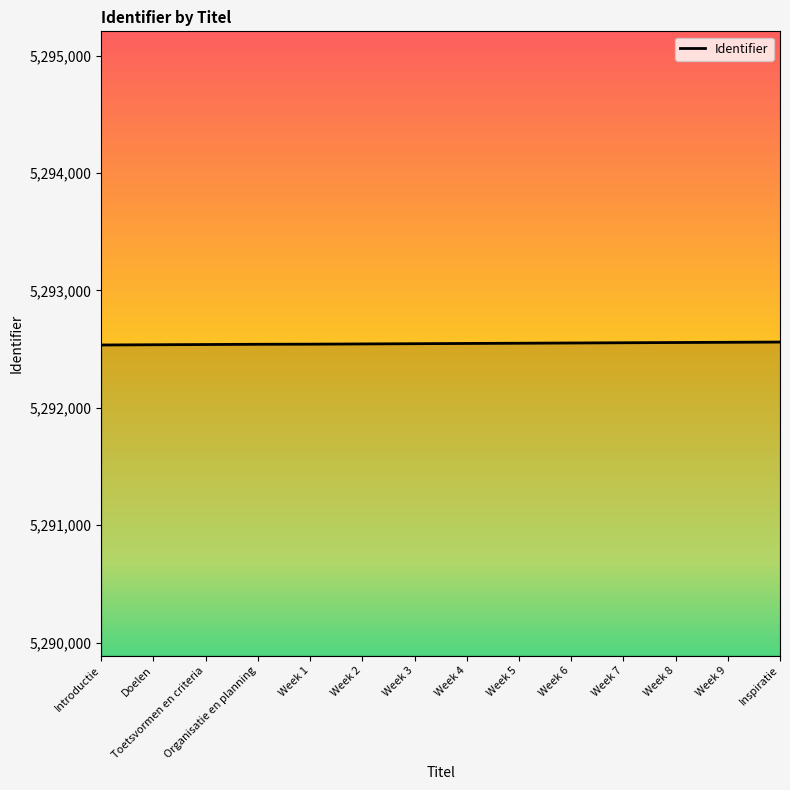

What is the minimum value shown in the chart?

5292535